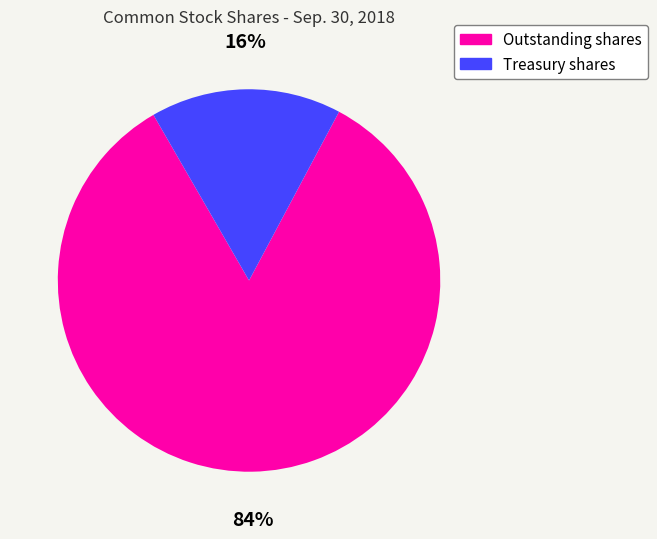

To the nearest percent, what is the average slice percentage?

50%